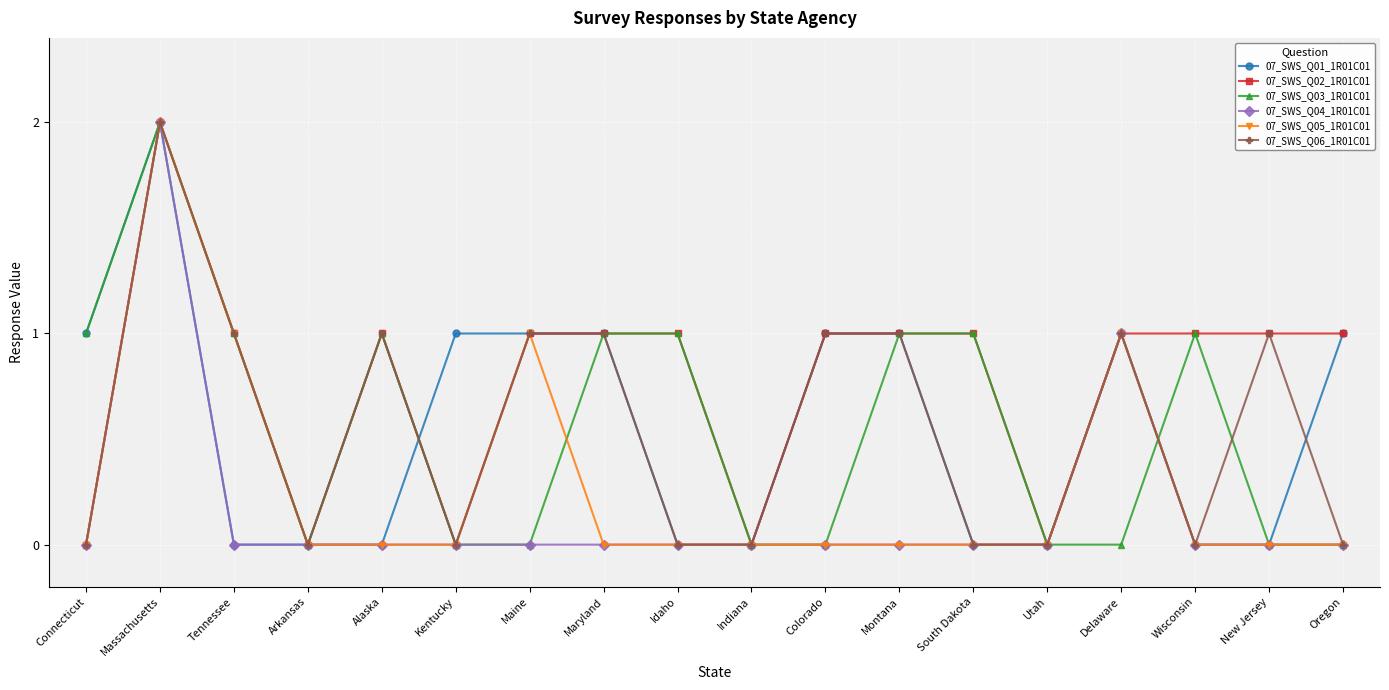

How many lines are shown in the chart?

6